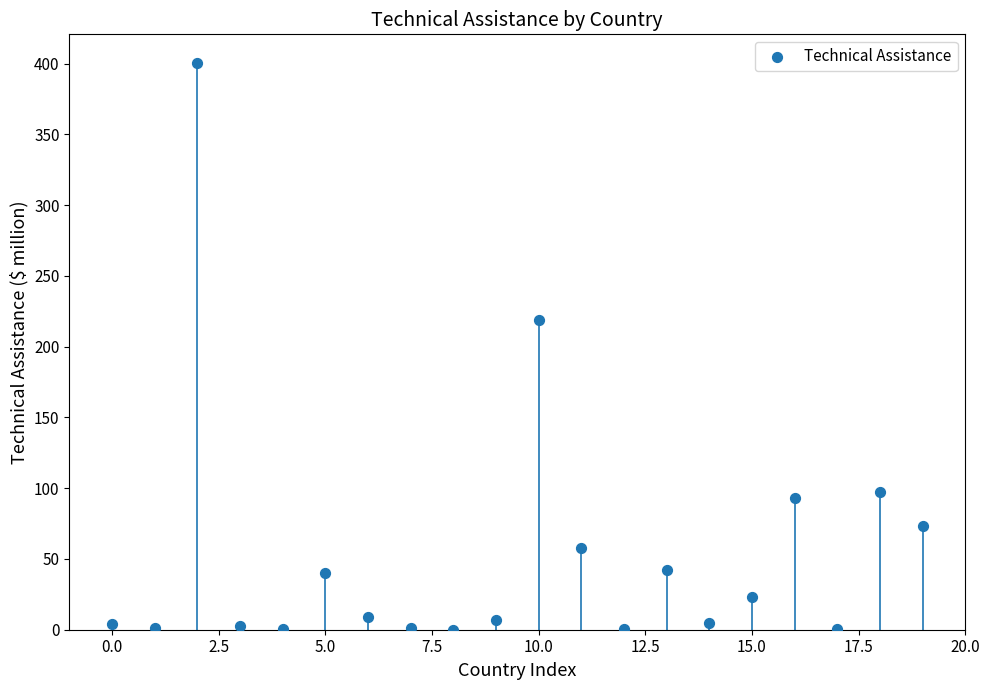

What is the range of Y values (max minus min)?

400.7